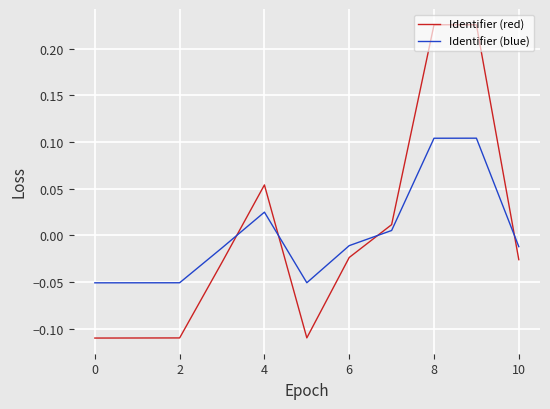

Which series ends up on top after the final intersection of Identifier (red) and Identifier (blue)?

Identifier (blue)